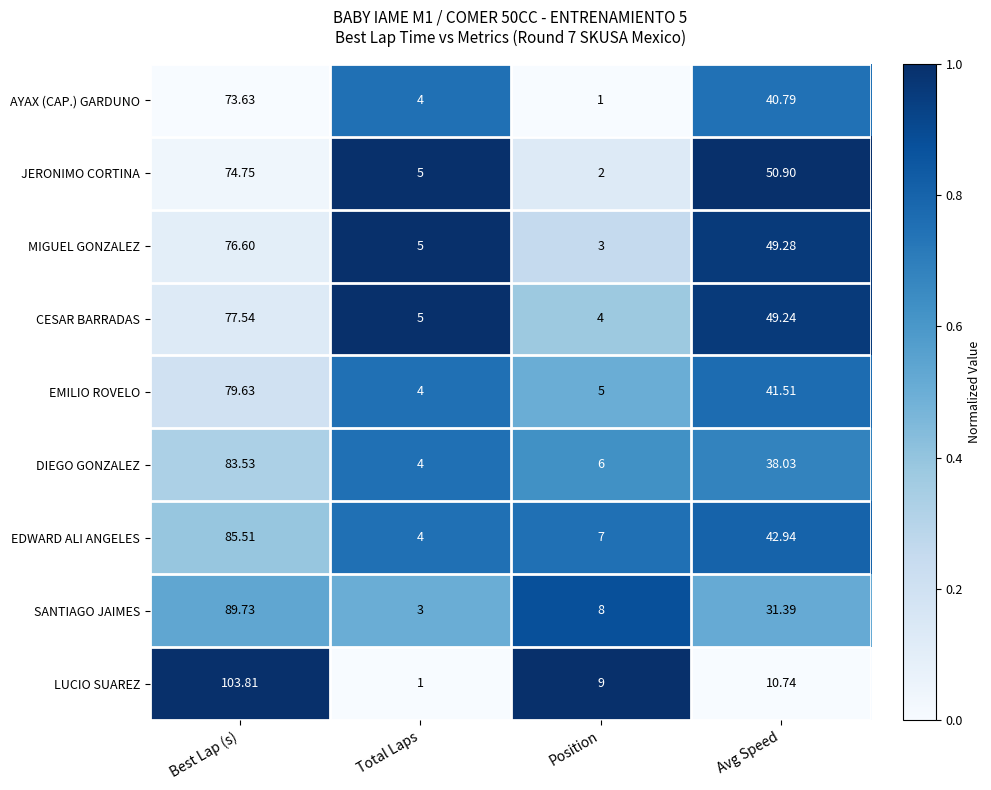

How many data points does each series have?

4